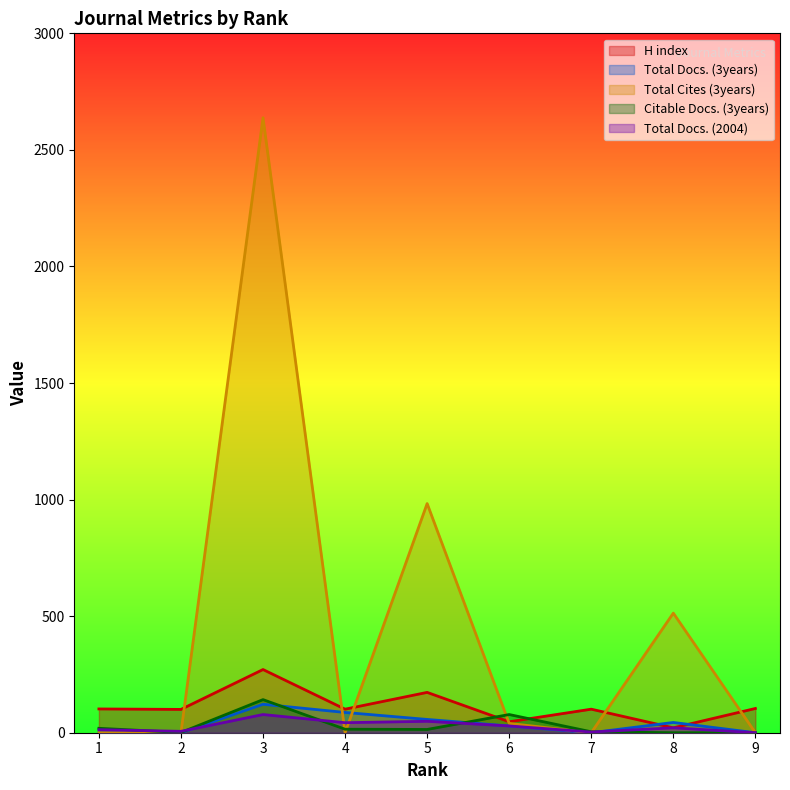

Rank the series at 8 from lowest to highest value.

Citable Docs. (3years), H index, Total Docs. (2004), Total Docs. (3years), Total Cites (3years)